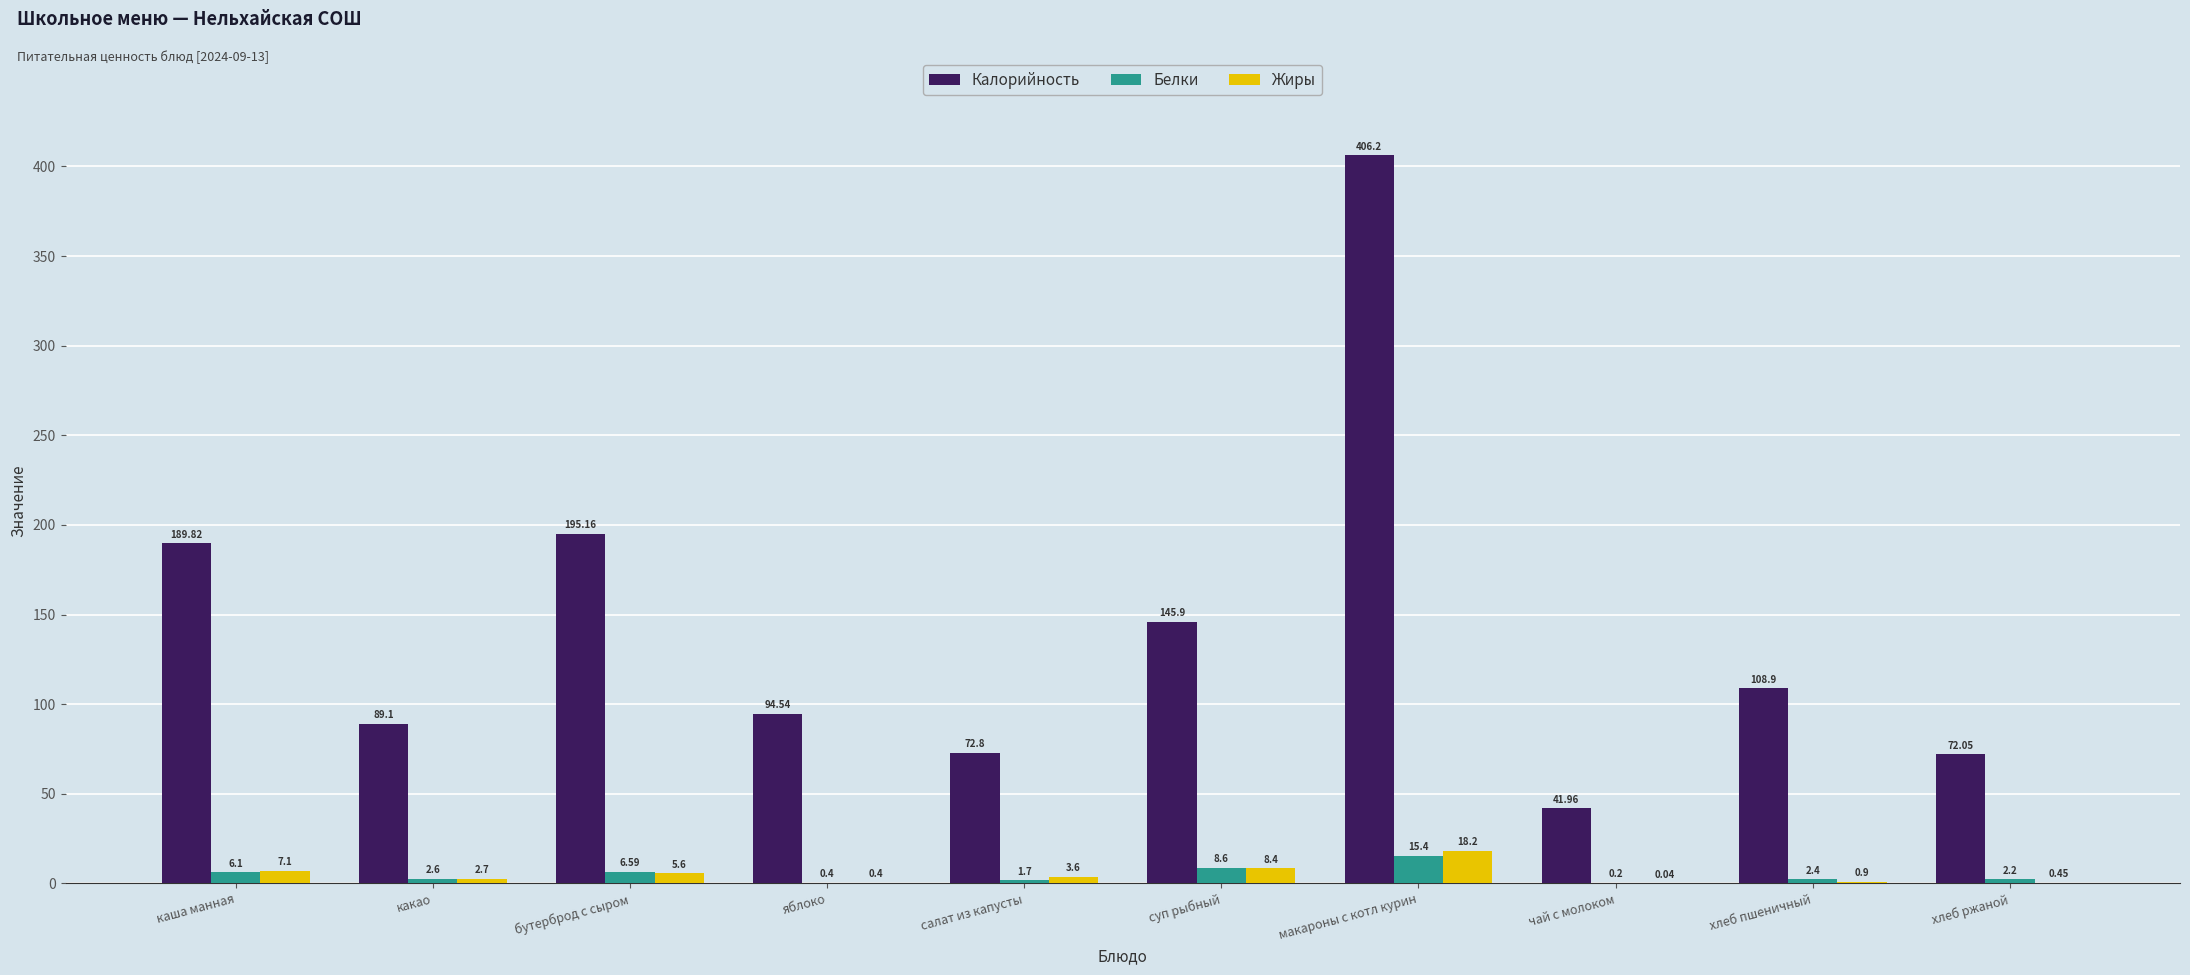

Which series changed the most between каша манная and яблоко?

Калорийность